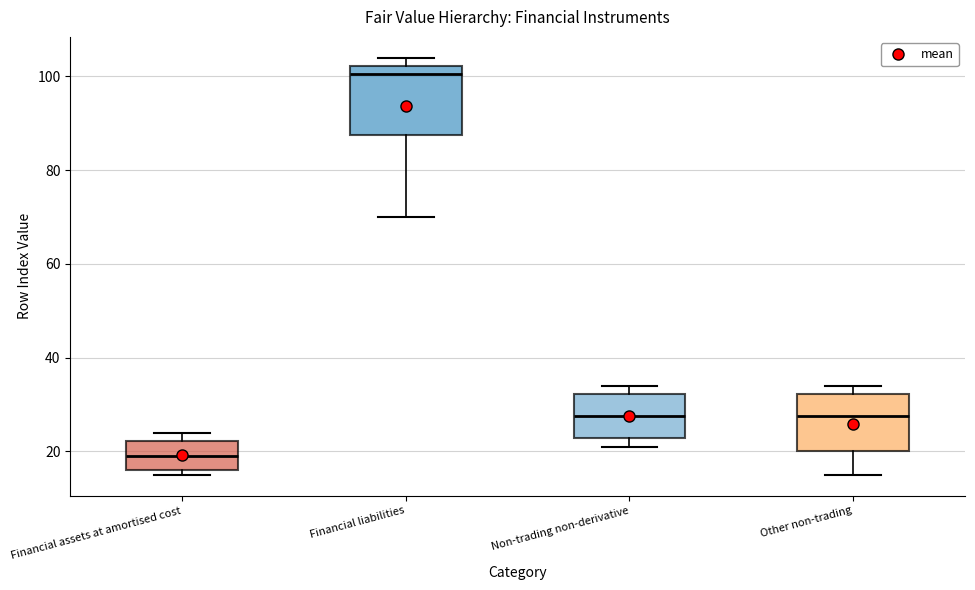

Which box has the highest median line?

Financial liabilities